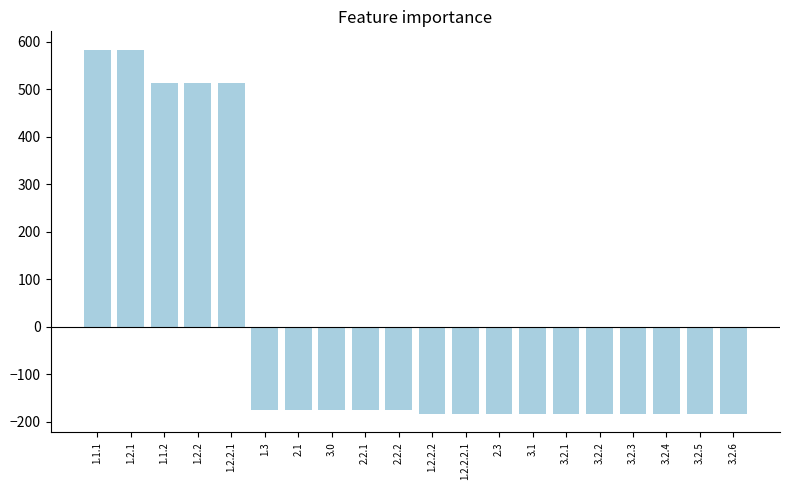

True or false: the data shows 583.8 at 1.2.1.

True